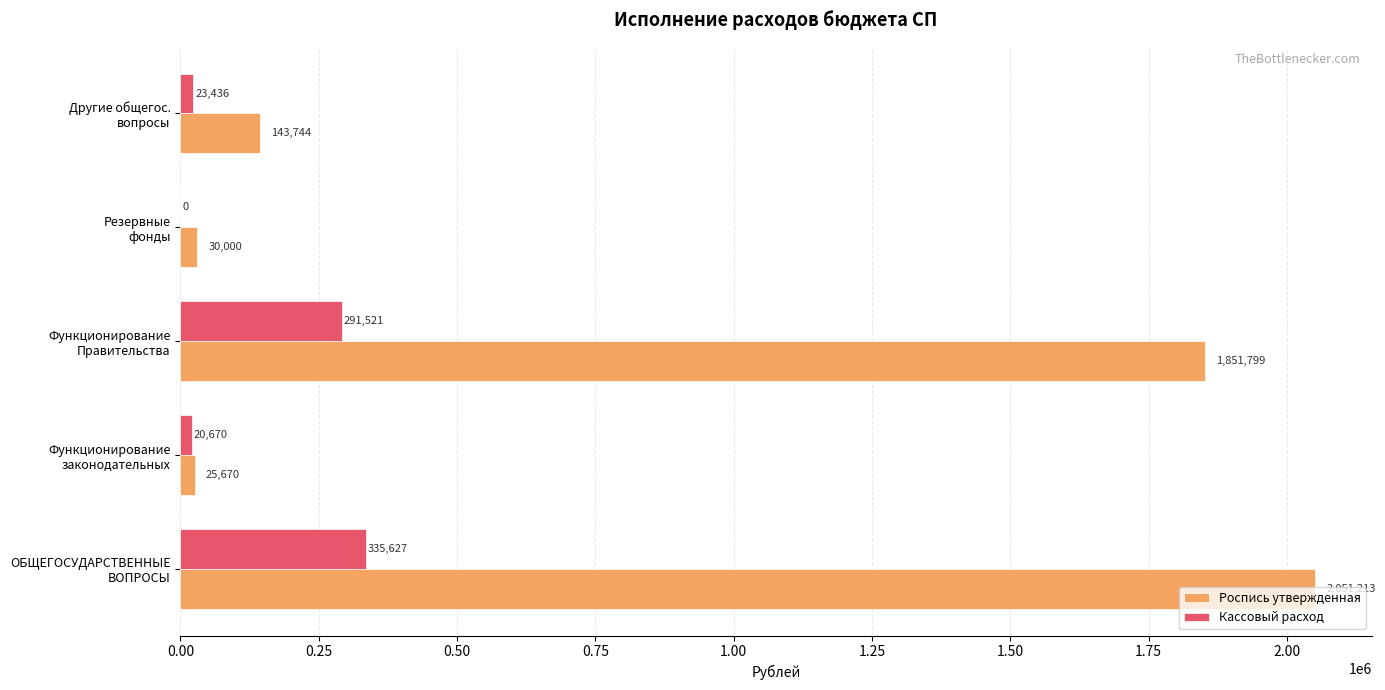

What is the sum of all Кассовый расход values?

671254